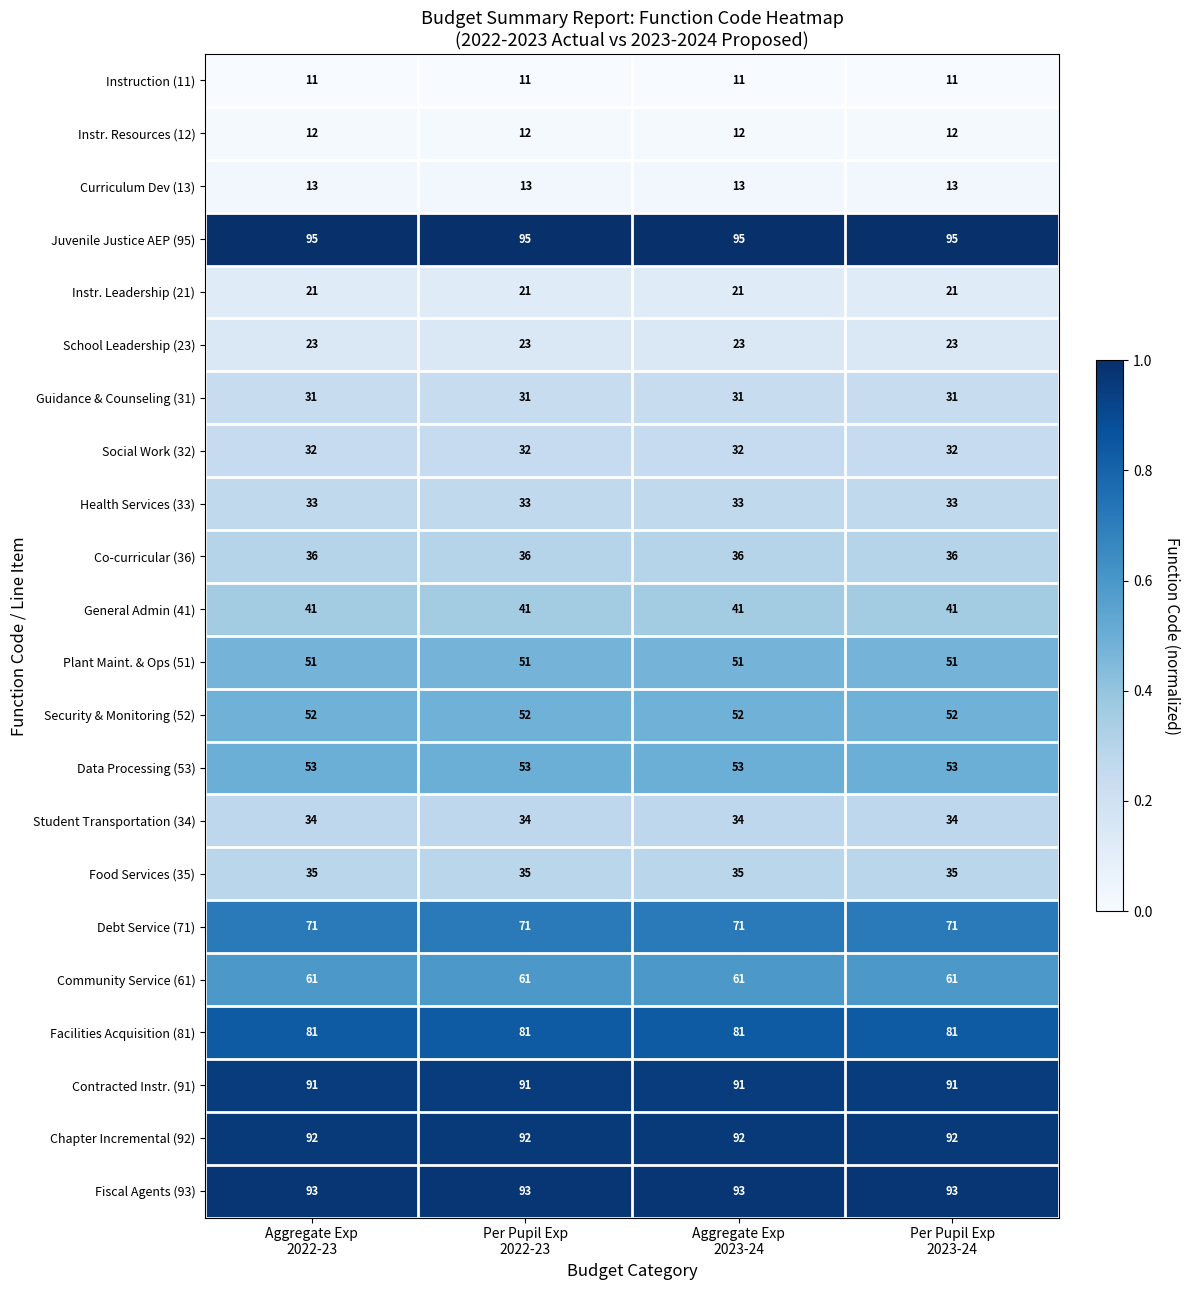

What is the sum of all Instr. Leadership (21) values?

84